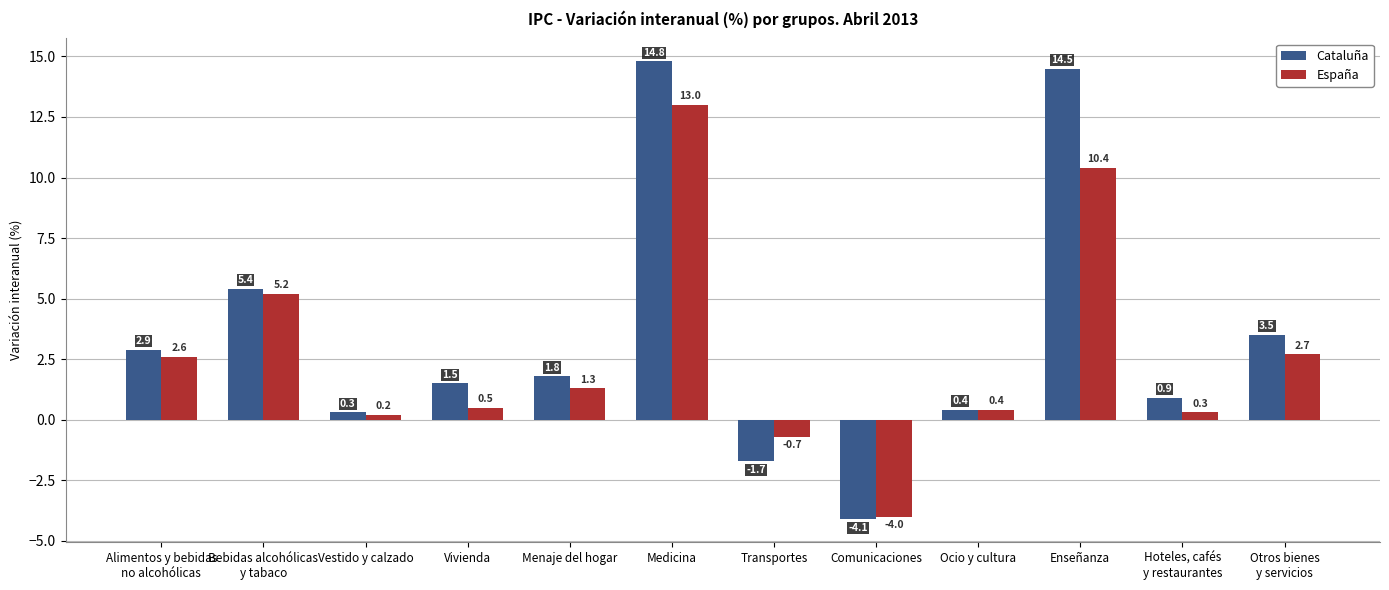

What value does the Cataluña series have at Vestido y calzado?

0.3